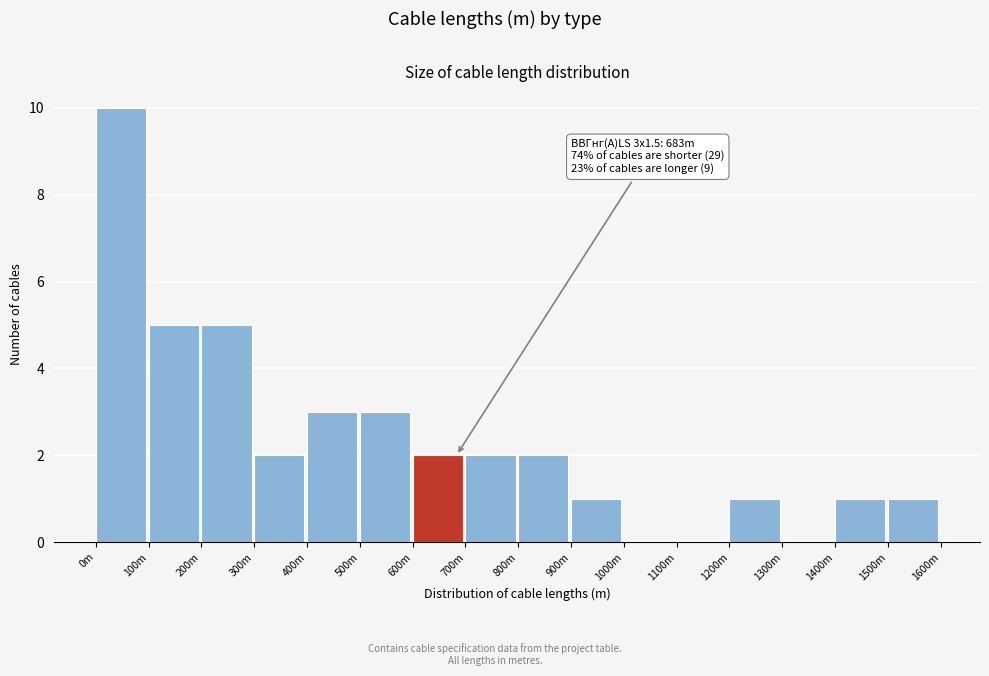

Reading left to right, what are all the values shown in this chart?

0m=10	100m=5	200m=5	300m=2	400m=3	500m=3	600m=2	700m=2	800m=2	900m=1	1000m=0	1100m=0	1200m=1	1300m=0	1400m=1	1500m=1